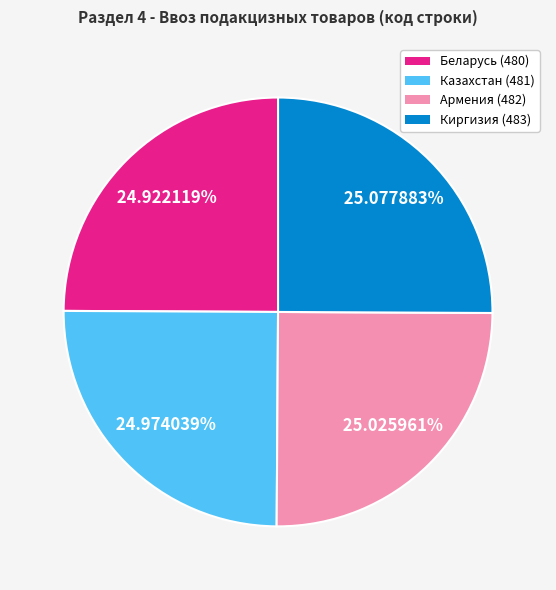

Is there a majority slice in this chart?

No